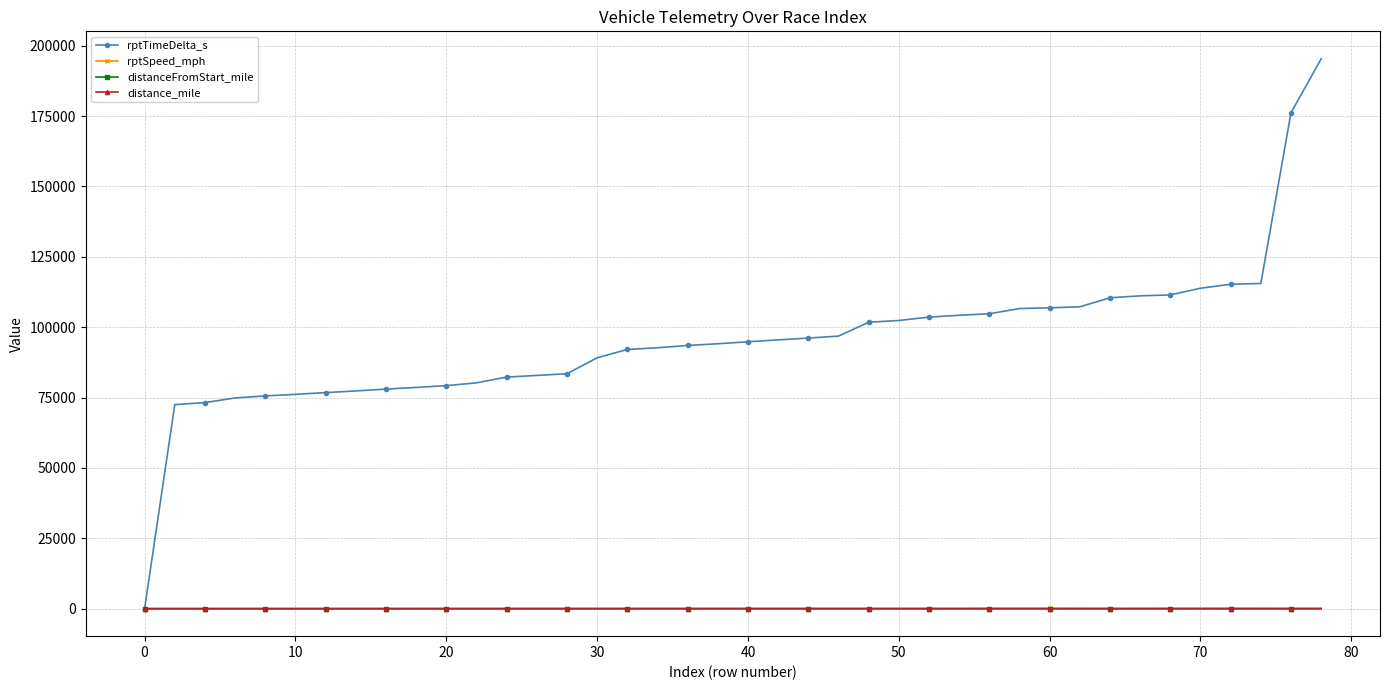

At how many categories does at least one series exceed 45413?

39